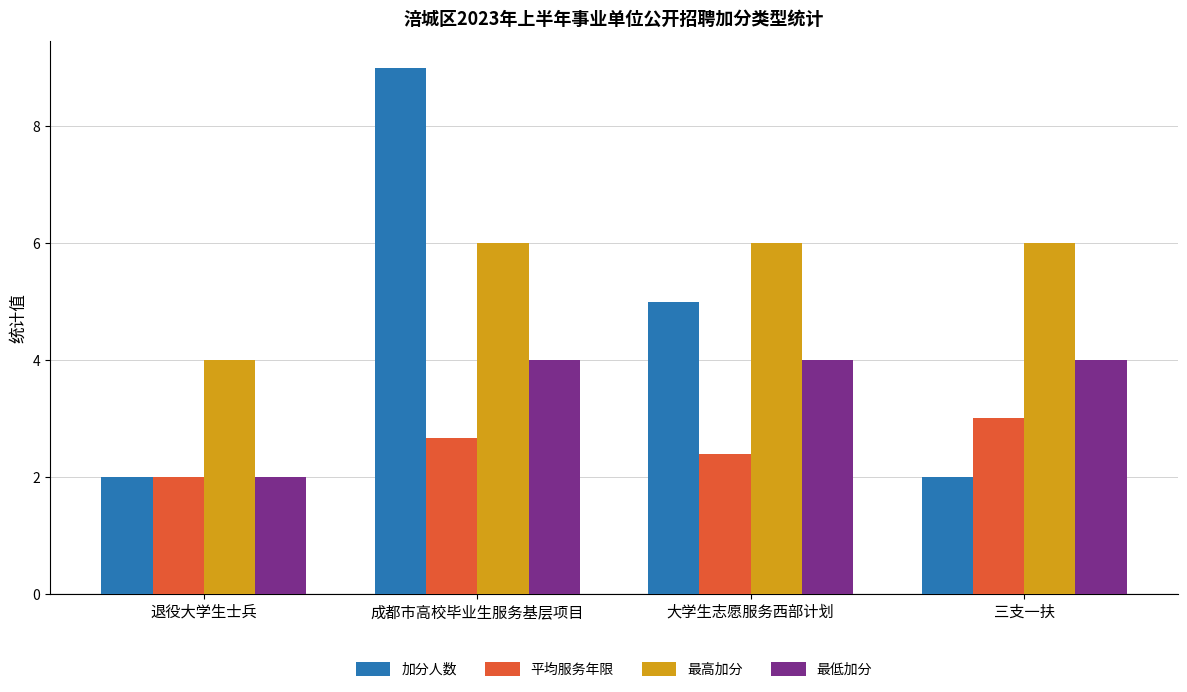

The 加分人数 series shows 5.0 at 大学生志愿服务西部计划. True or false?

True